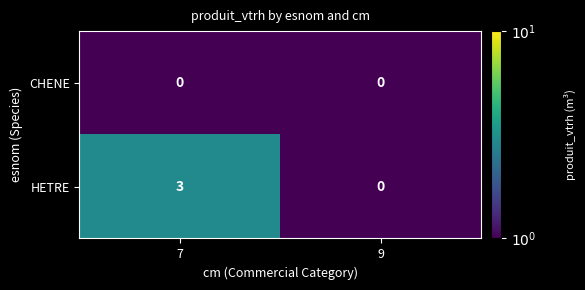

What is the difference between the HETRE values at 9 and 7?

3